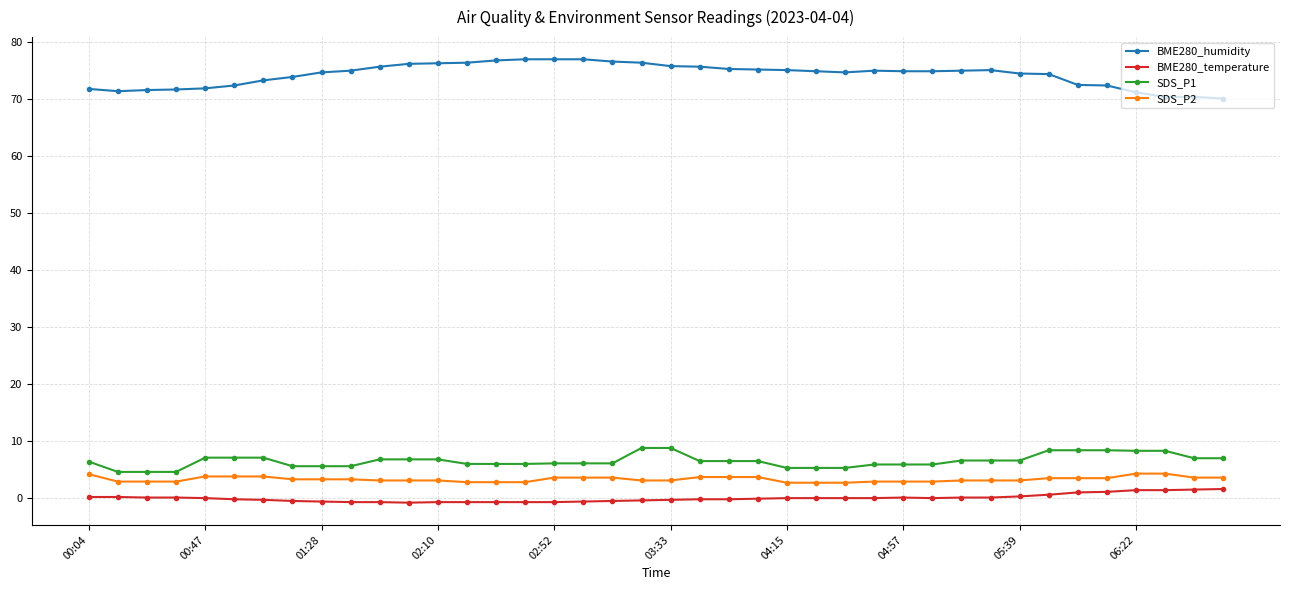

What is the sum of all BME280_humidity values?

2970.6